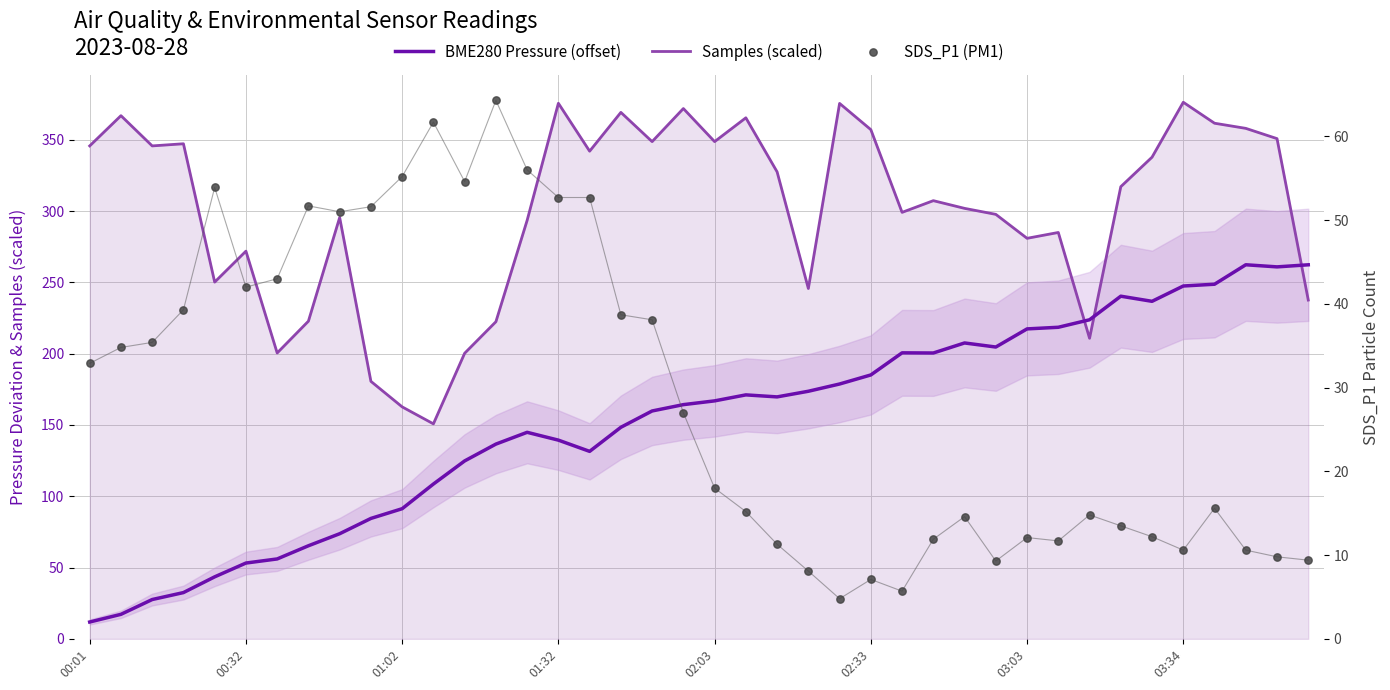

At which category is the sum across all series the highest?

03:34